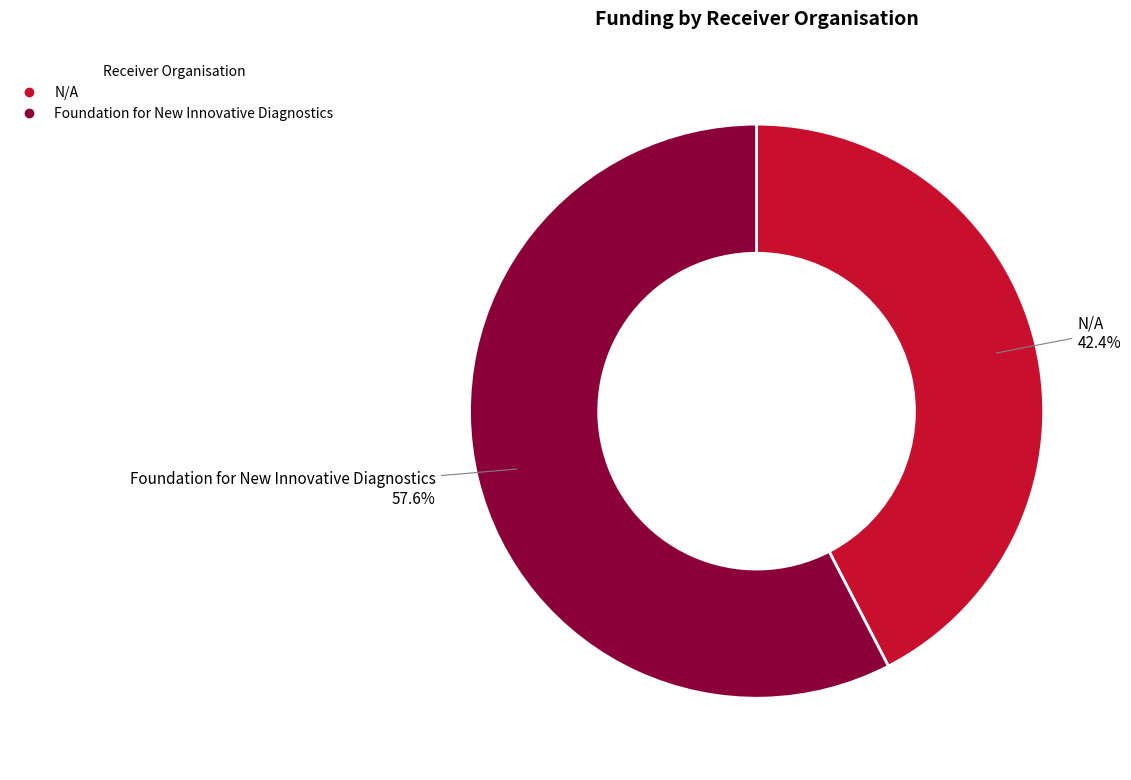

What is the largest slice in the pie chart?

Foundation for New Innovative Diagnostics